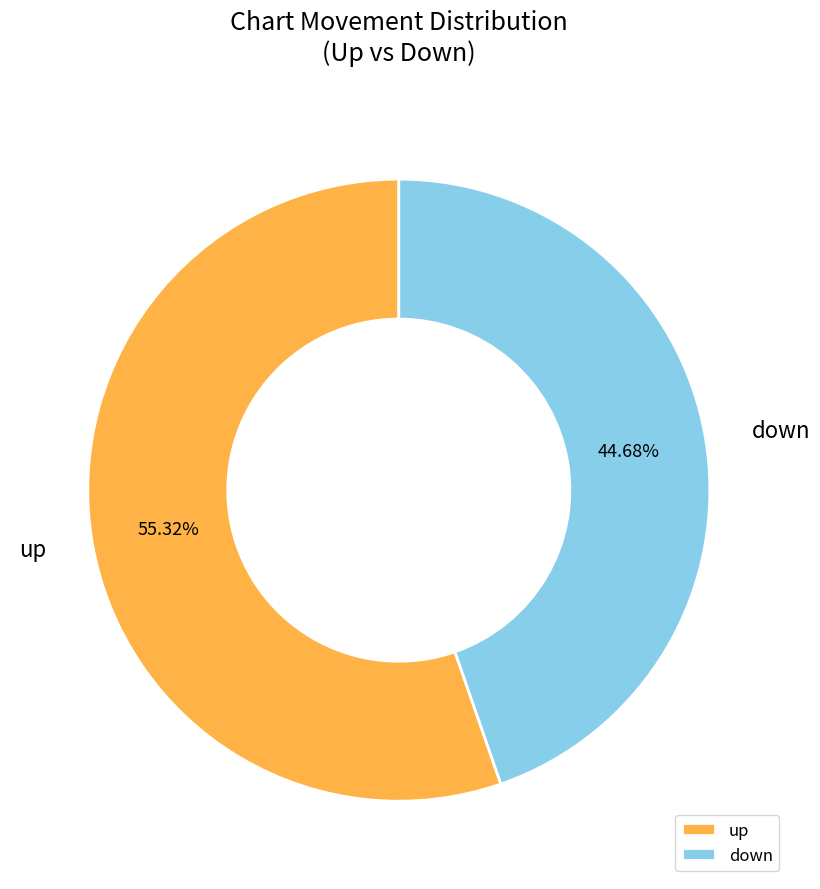

How many slices are in this pie chart?

2